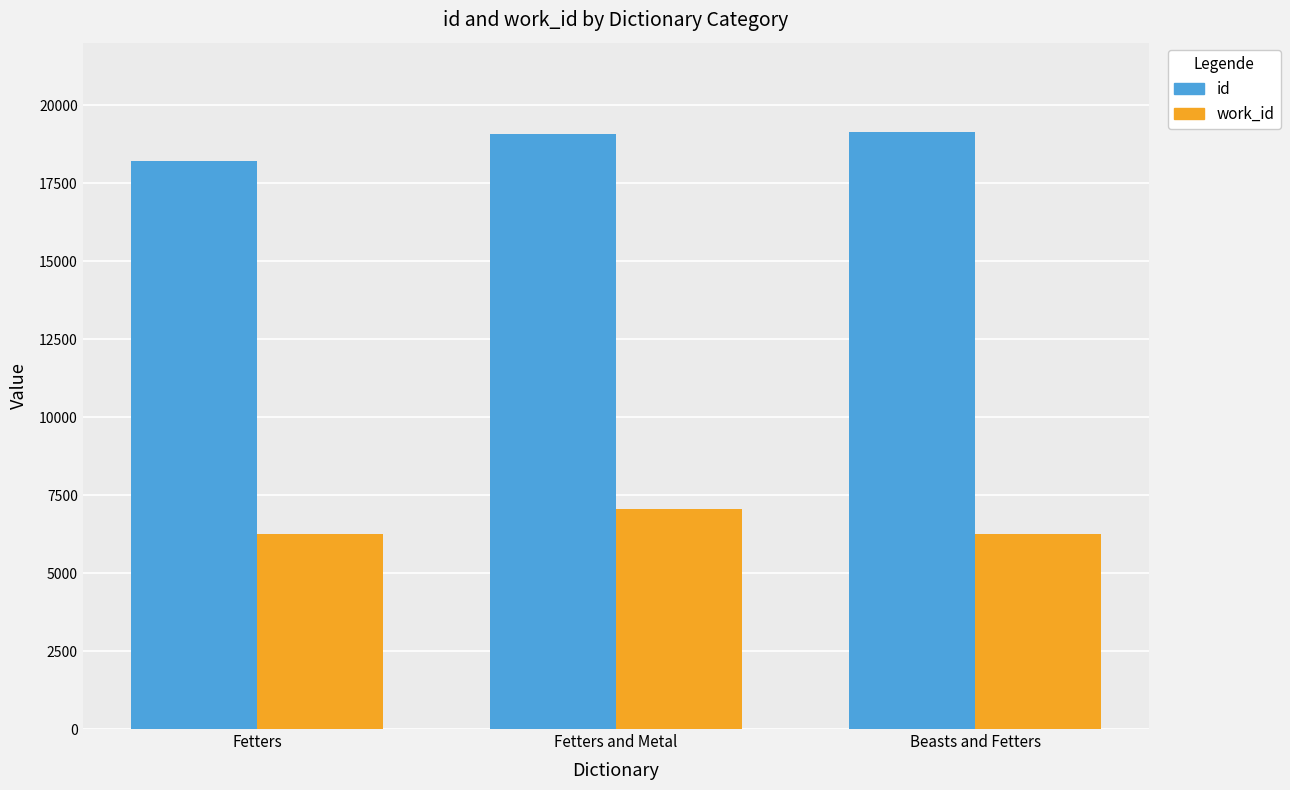

What is the label of the 2nd bar from the left?

Fetters and Metal